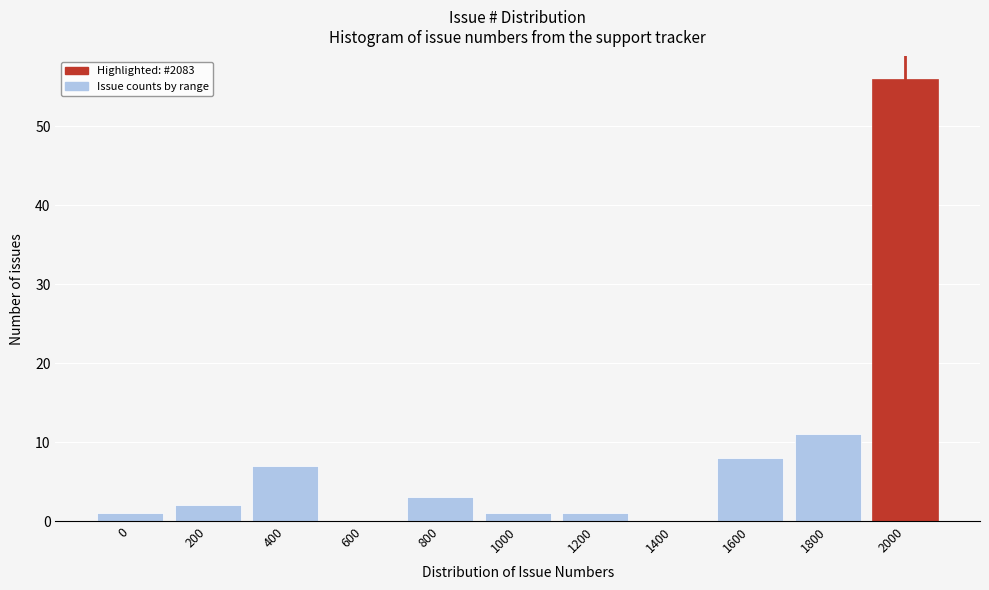

Reading right to left, what are all the values shown in this chart?

2000=56	1800=11	1600=8	1400=0	1200=1	1000=1	800=3	600=0	400=7	200=2	0=1